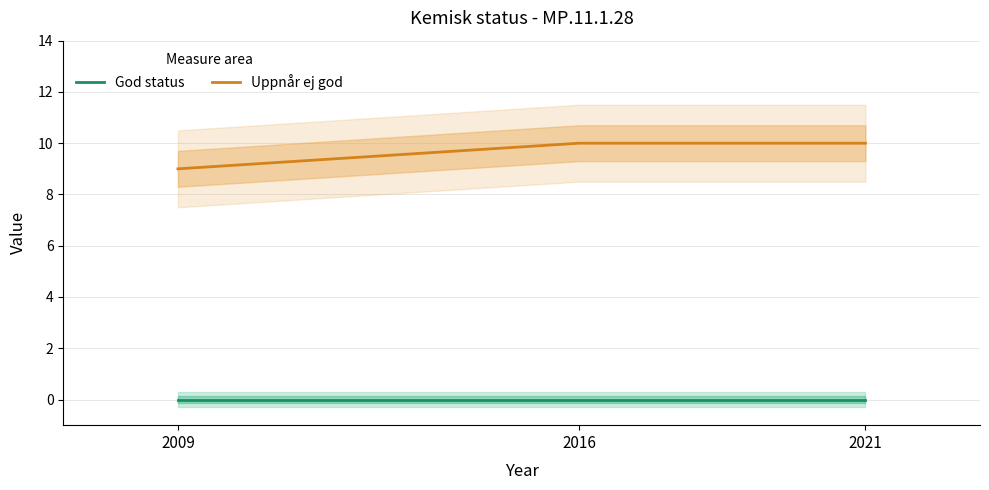

What are all the series names shown in the legend?

God status, Uppnår ej god